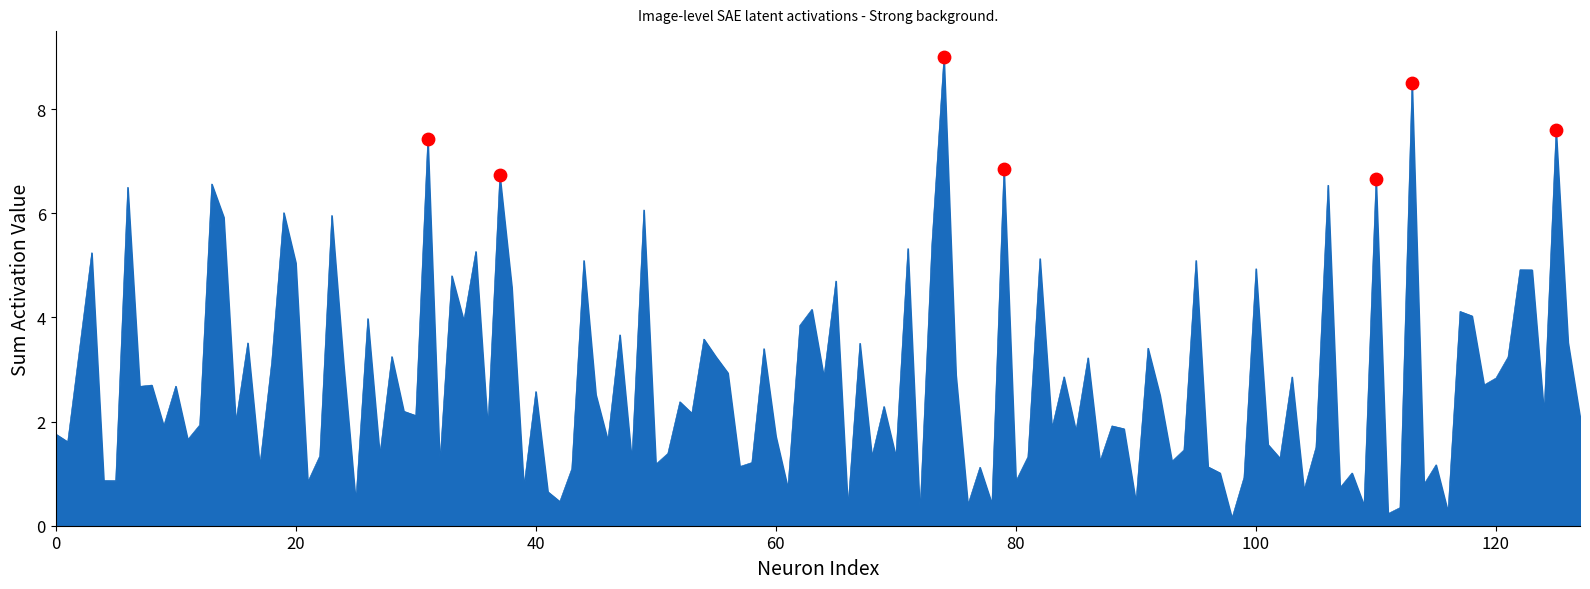

What is the maximum value shown in the chart?

9.0